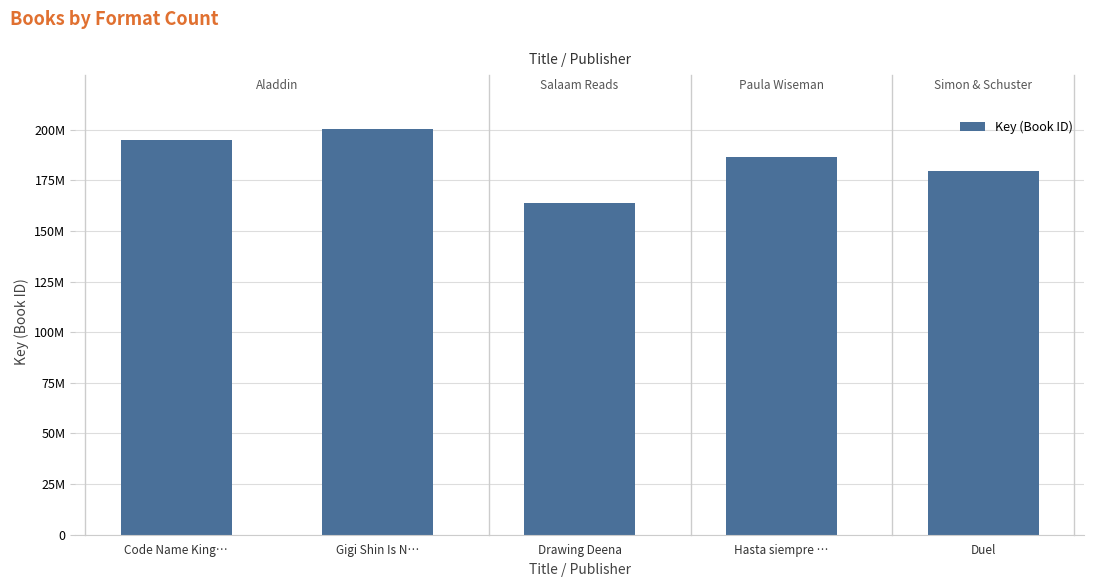

The chart shows a value of 268126392 at Hasta siempre …. True or false?

False